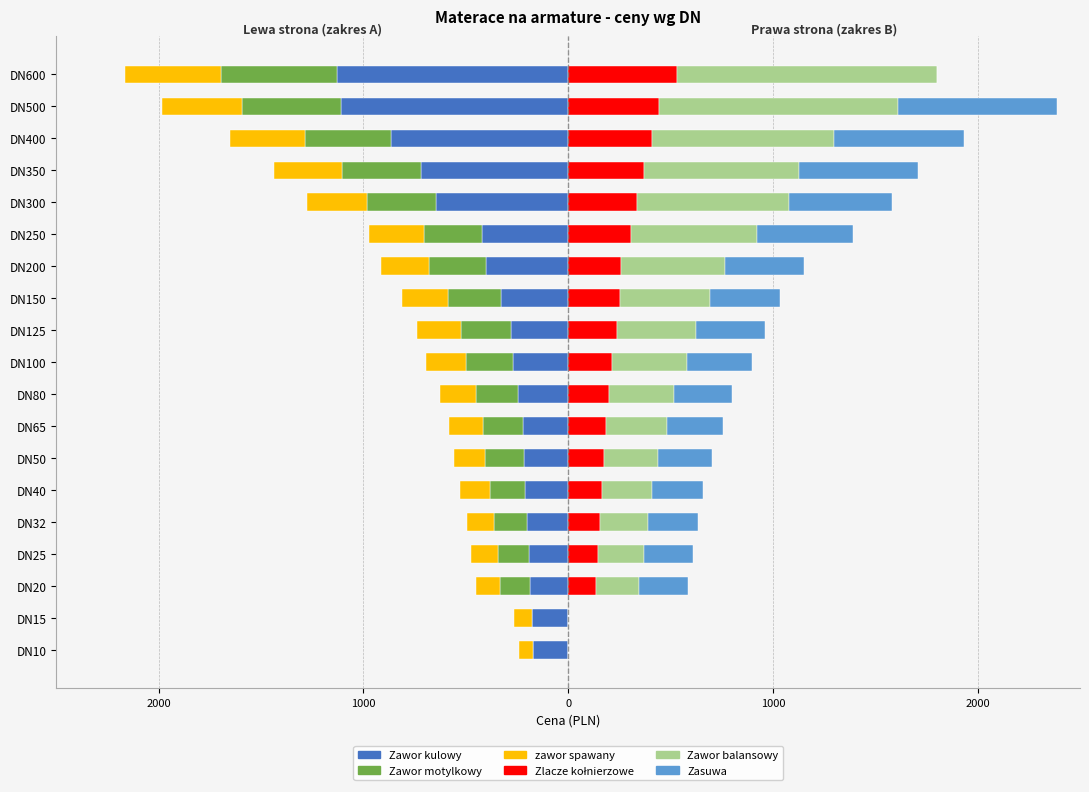

How many values in the Zawor motylkowy series exceed -229?

9